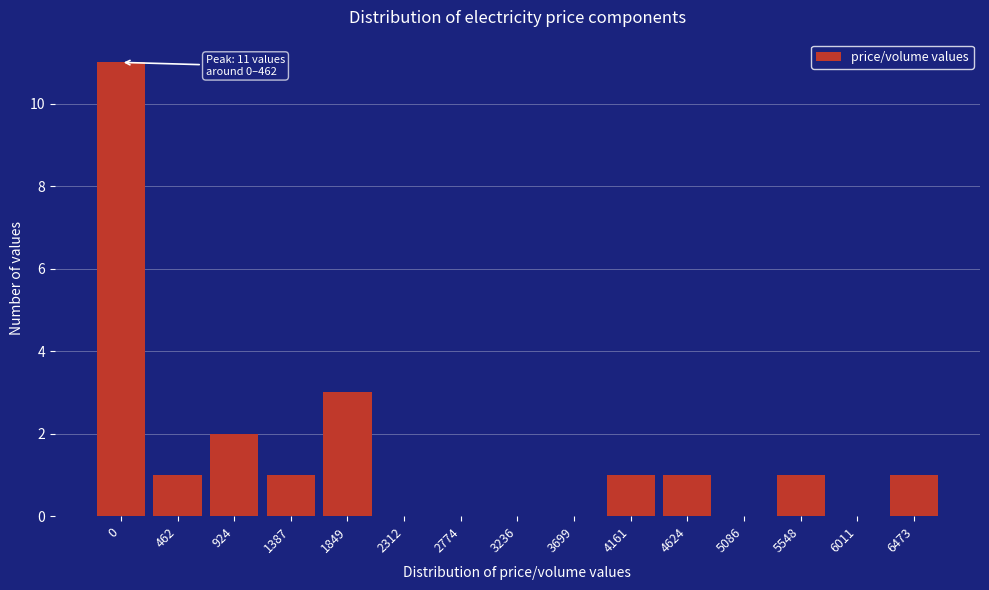

Reading left to right, transcribe all the data shown in this chart.

0=11	462=1	924=2	1387=1	1849=3	2312=0	2774=0	3236=0	3699=0	4161=1	4624=1	5086=0	5548=1	6011=0	6473=1